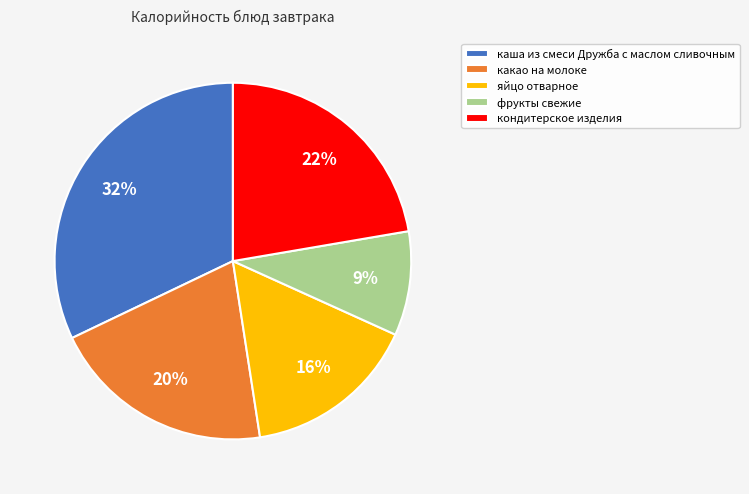

Which category has the smallest portion of the pie?

фрукты свежие